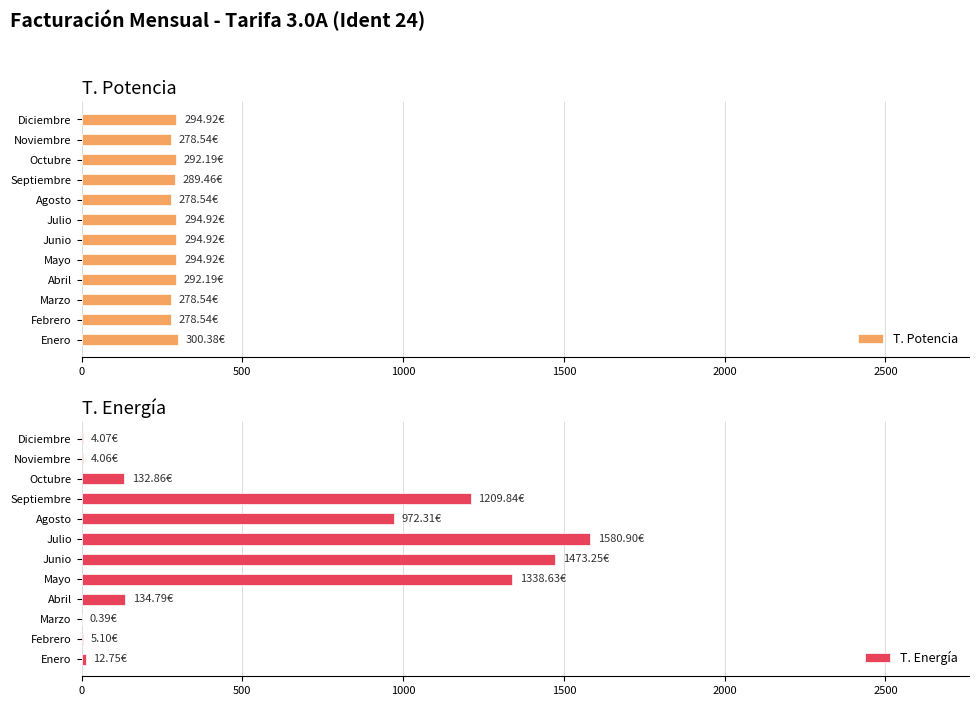

Which series has the largest total across all categories?

T. Energía